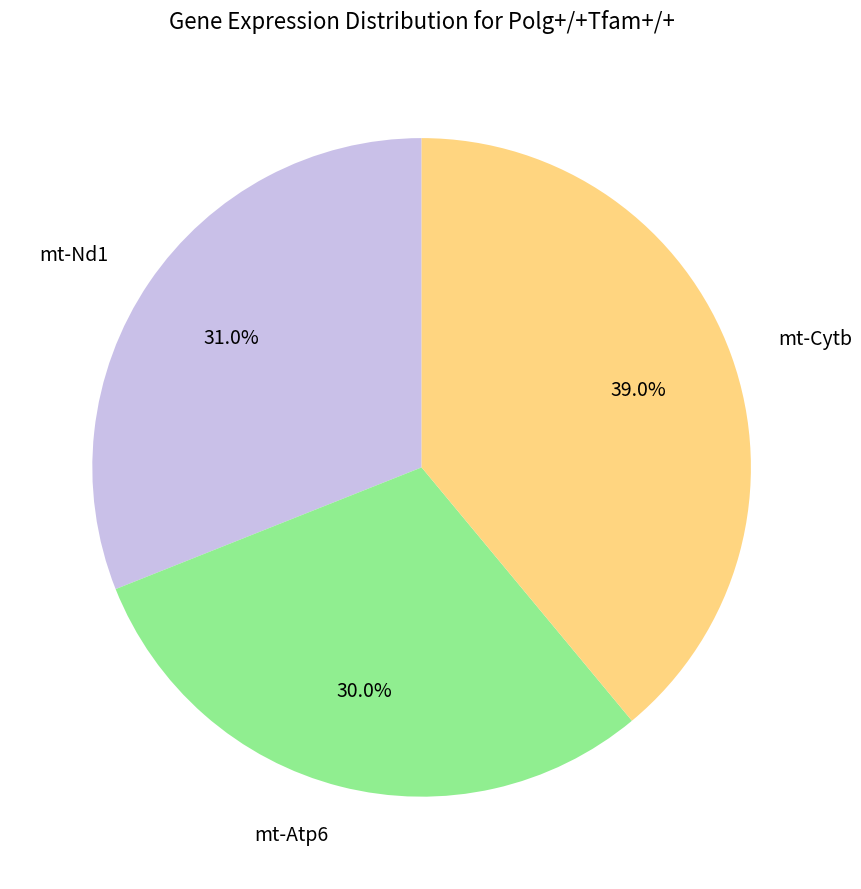

Is the sum of mt-Cytb and mt-Nd1 greater than half?

Yes